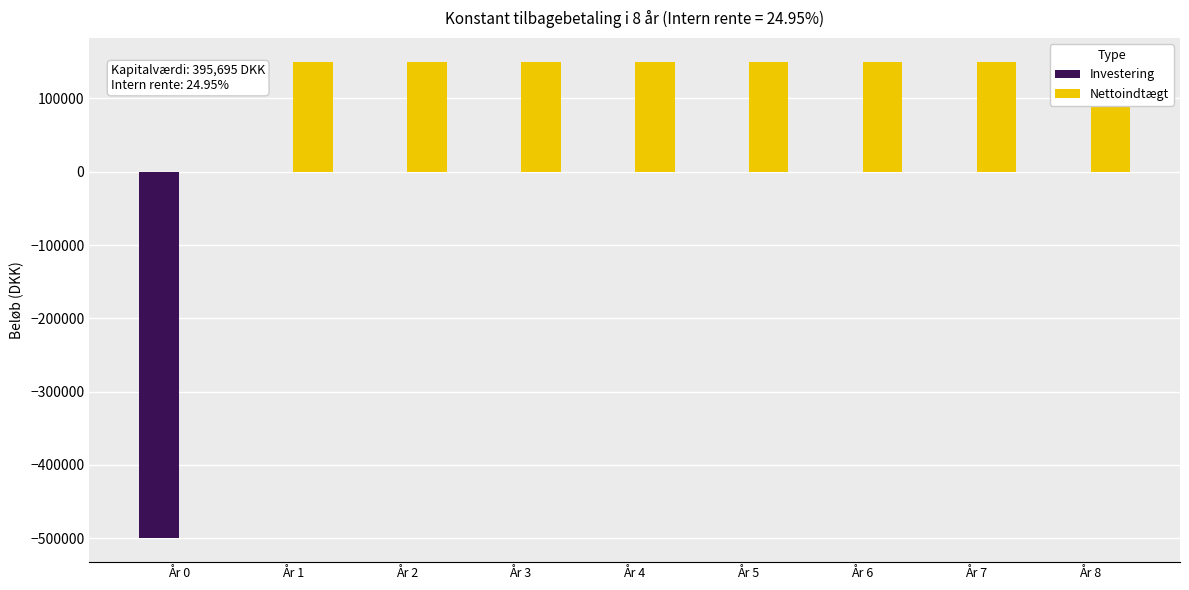

Count the number of categories in the chart.

9